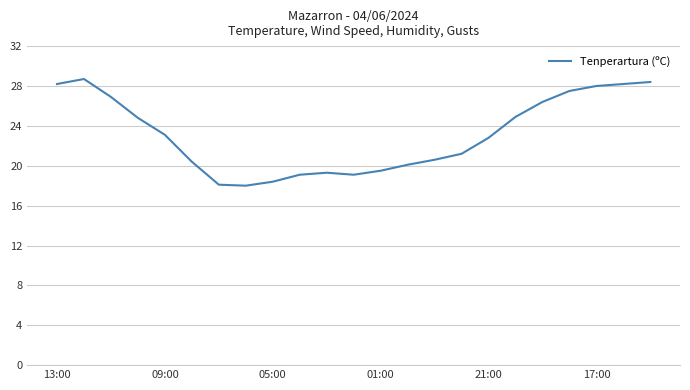

What is the difference between the maximum and minimum values?

10.7